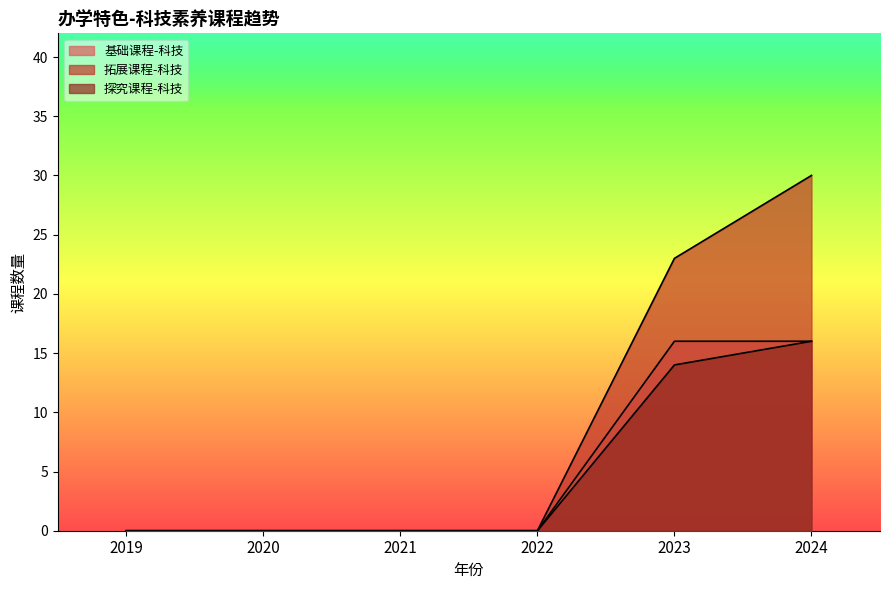

Where is 拓展课程-科技 nearest to the value 15?

2023